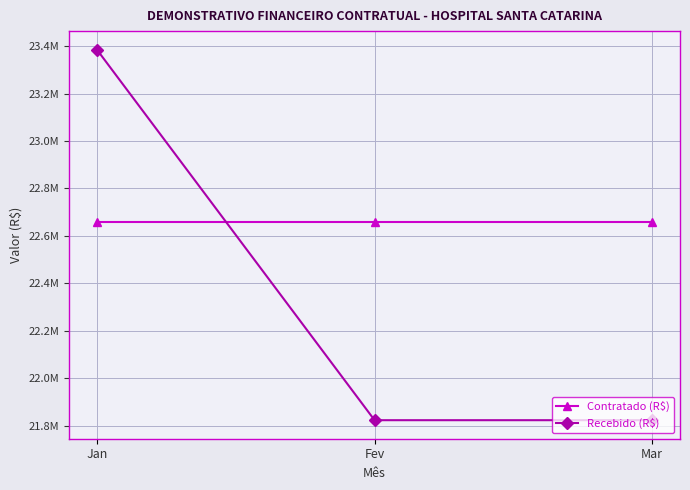

What are all the series names shown in the legend?

Contratado (R$), Recebido (R$)